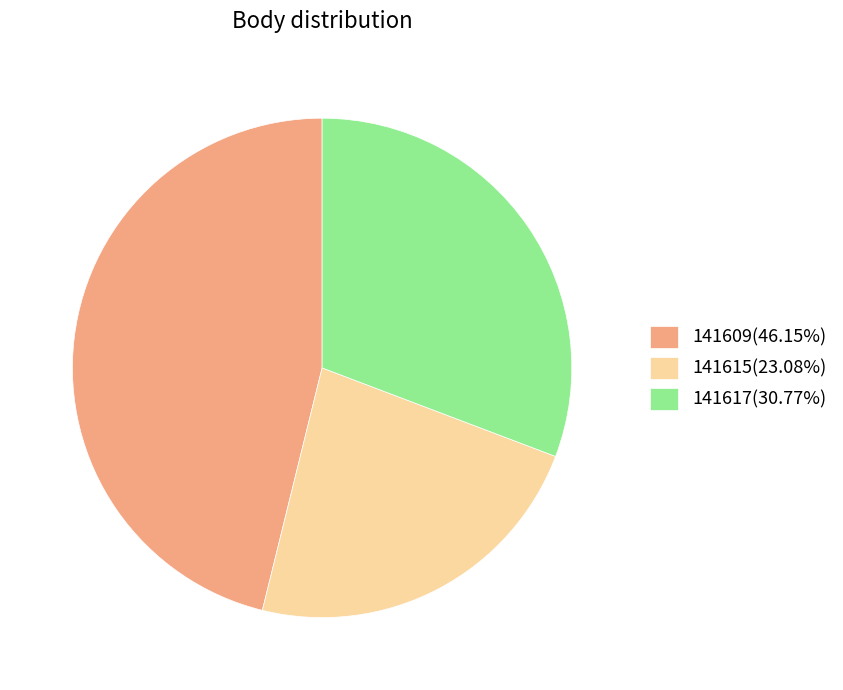

Is there a majority slice in this chart?

No